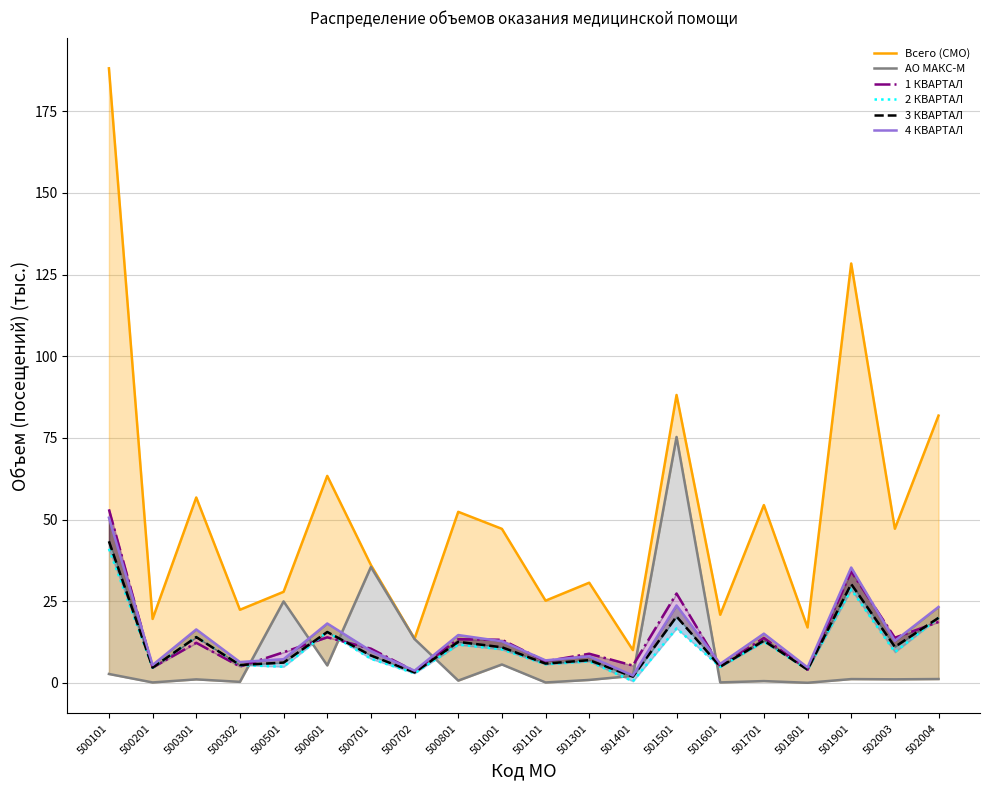

Reading right to left, extract all data points from this chart.

Всего (СМО): 502004=81.8	502003=47.2	501901=128.4	501801=17.0	501701=54.4	501601=20.9	501501=88.1	501401=10.1	501301=30.7	501101=25.2	501001=47.2	500801=52.4	500702=13.5	500701=36.1	500601=63.4	500501=27.9	500302=22.4	500301=56.8	500201=19.6	500101=188.1
АО МАКС-М: 502004=1.2	502003=1.1	501901=1.2	501801=0.1	501701=0.6	501601=0.2	501501=75.3	501401=2.2	501301=0.9	501101=0.2	501001=5.7	500801=0.7	500702=13.4	500701=35.5	500601=5.4	500501=25.0	500302=0.3	500301=1.1	500201=0.2	500101=2.8
1 КВАРТАЛ: 502004=18.7	502003=13.8	501901=34.2	501801=4.1	501701=13.8	501601=5.1	501501=27.4	501401=5.3	501301=8.9	501101=6.6	501001=13.2	500801=13.4	500702=3.6	500701=10.5	500601=14.0	500501=9.4	500302=5.0	500301=12.3	500201=4.7	500101=53.1
2 КВАРТАЛ: 502004=19.9	502003=9.4	501901=28.6	501801=4.1	501701=12.6	501601=4.9	501501=16.7	501401=0.5	501301=6.6	501101=5.7	501001=10.3	500801=11.7	500702=3.0	500701=7.4	500601=15.6	500501=5.0	500302=5.5	500301=14.0	500201=4.7	500101=41.0
3 КВАРТАЛ: 502004=19.9	502003=11.0	501901=30.3	501801=4.1	501701=12.9	501601=5.0	501501=20.3	501401=1.9	501301=7.0	501101=5.9	501001=10.9	500801=12.6	500702=3.2	500701=8.4	500601=15.6	500501=6.2	500302=5.5	500301=14.0	500201=4.7	500101=43.4
4 КВАРТАЛ: 502004=23.3	502003=12.9	501901=35.3	501801=4.8	501701=15.1	501601=5.8	501501=23.7	501401=2.3	501301=8.1	501101=6.9	501001=12.8	500801=14.7	500702=3.8	500701=9.8	500601=18.2	500501=7.3	500302=6.4	500301=16.4	500201=5.5	500101=50.6